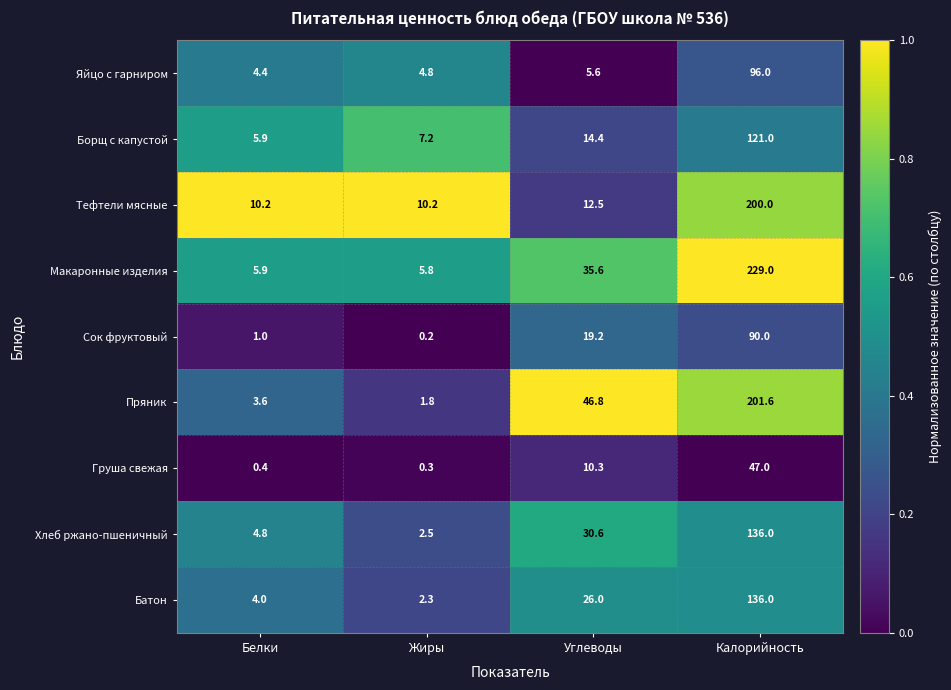

How many categories are shown in the chart?

4